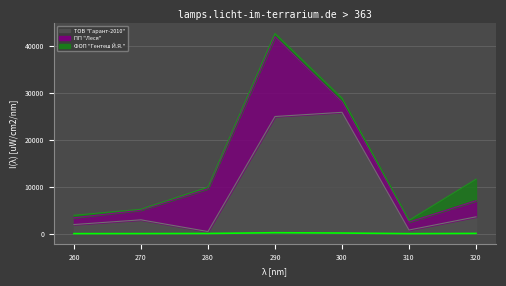

What is the difference between the second highest and second lowest values?

124.9